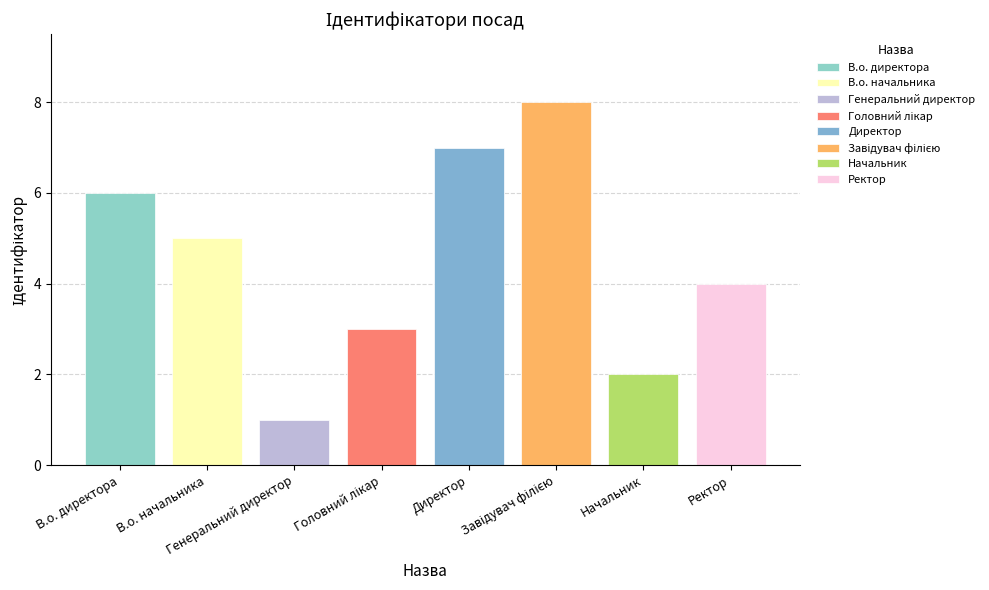

Read the value at Завідувач філією.

8